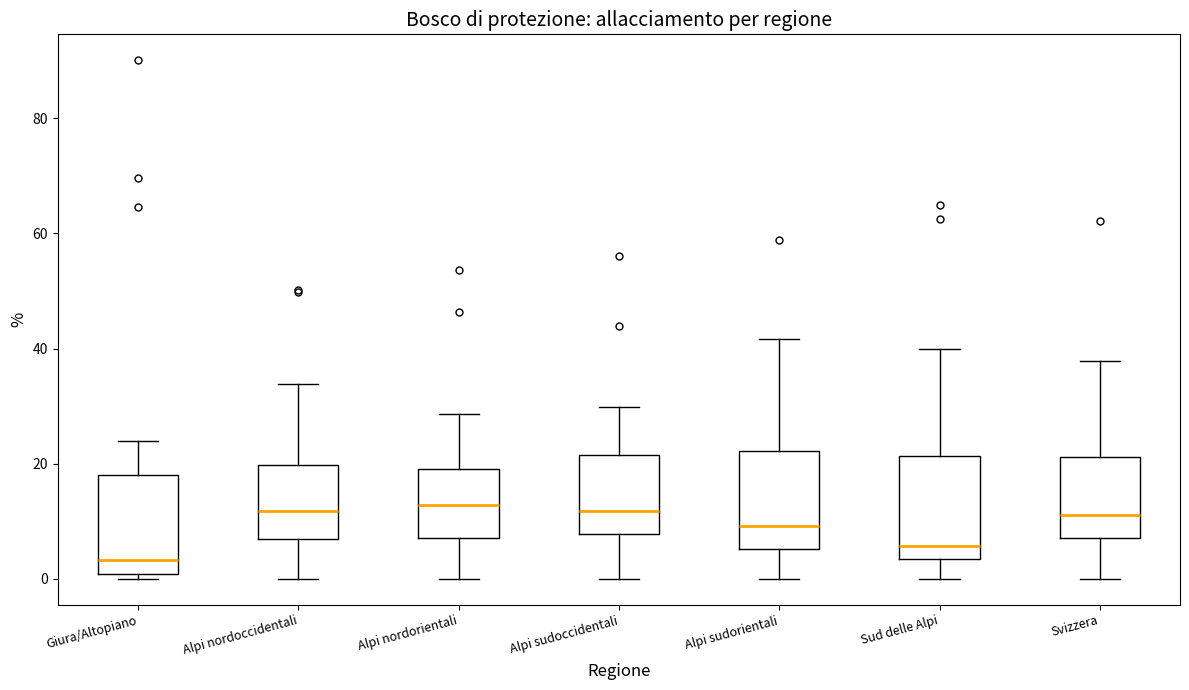

Where is the upper edge of the box for Alpi sudoccidentali on the y-axis? The values are not printed on the chart, so give them approximately, as read against the axis.

22